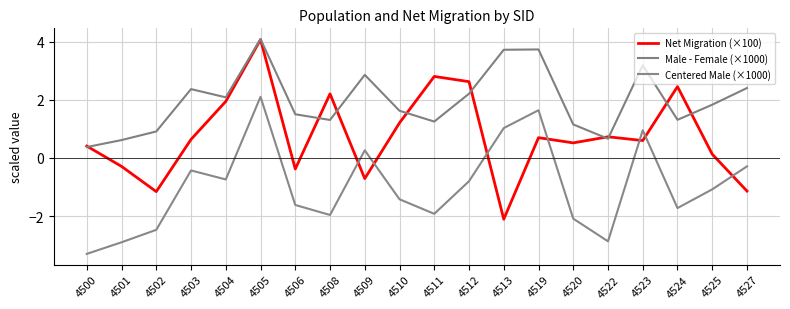

At which category does Centered Male (×1000) reach its first local valley?

4504